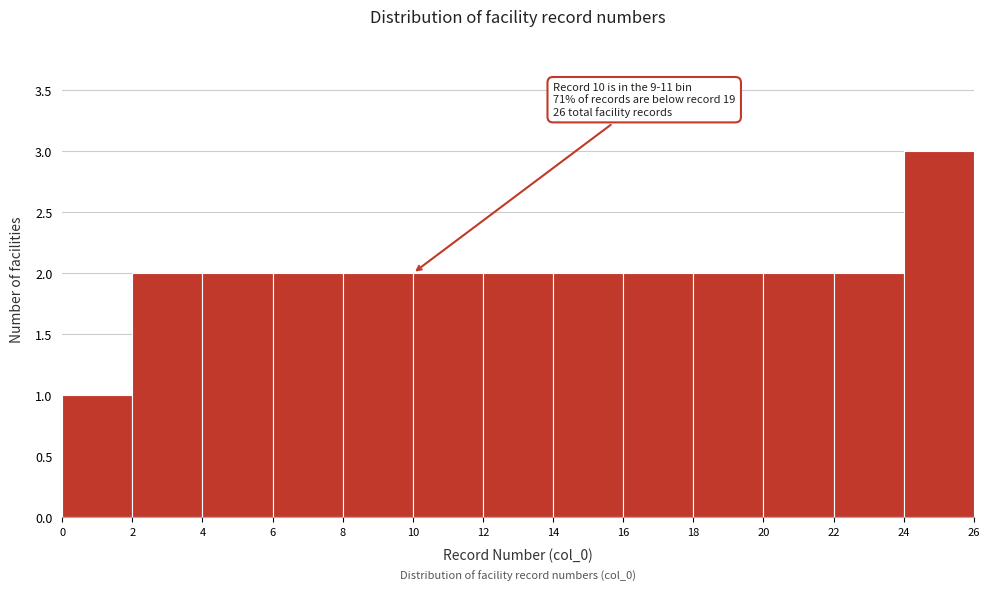

Which range on the x-axis has the tallest bar?

24 to 26